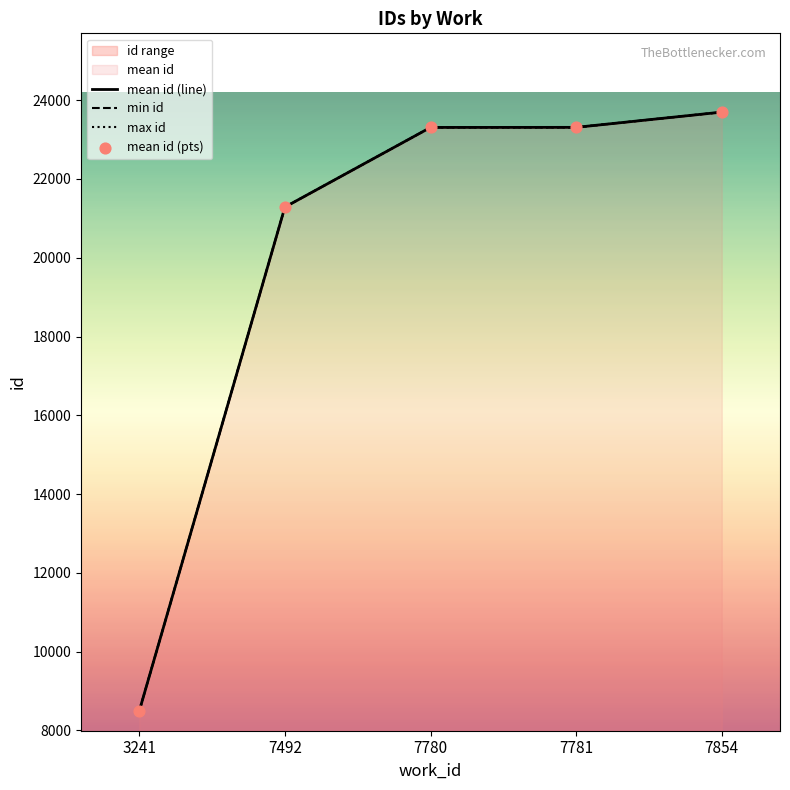

Which has a higher value, 3241 or 7781?

7781